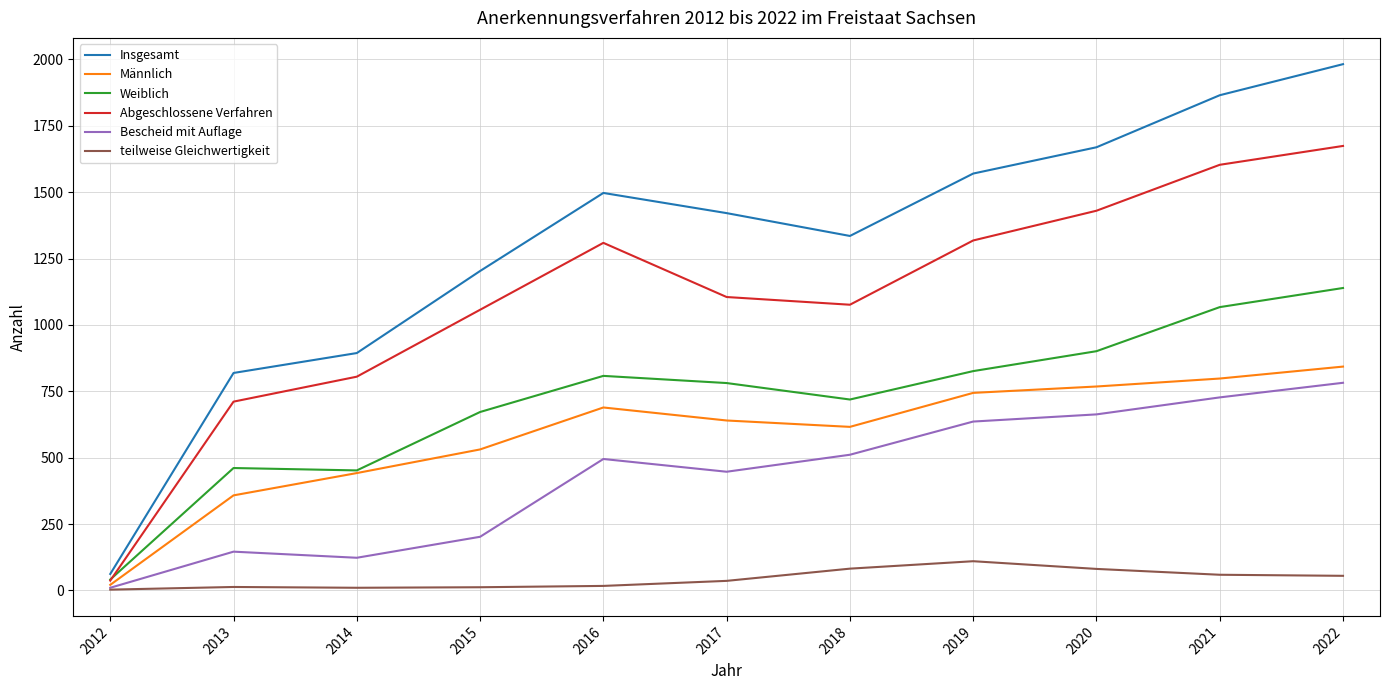

At which label does Weiblich reach its peak?

2022